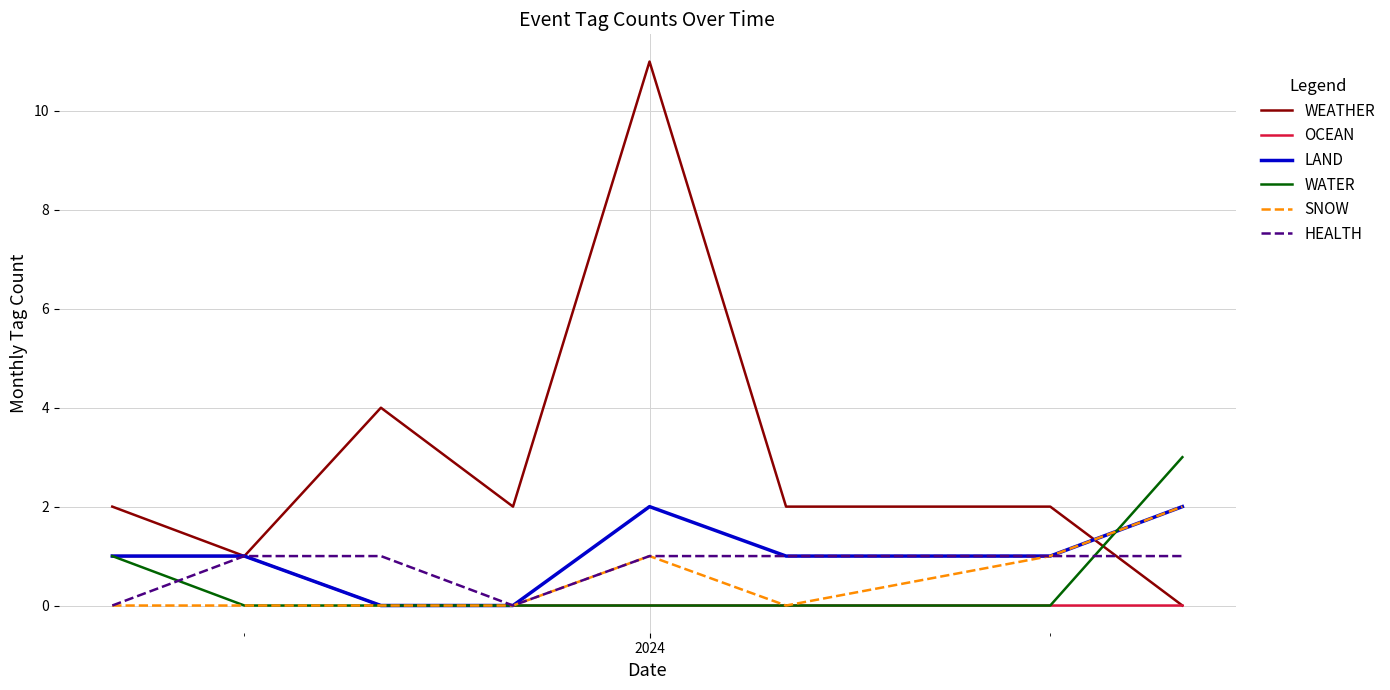

Which series has the widest spread of values?

WEATHER